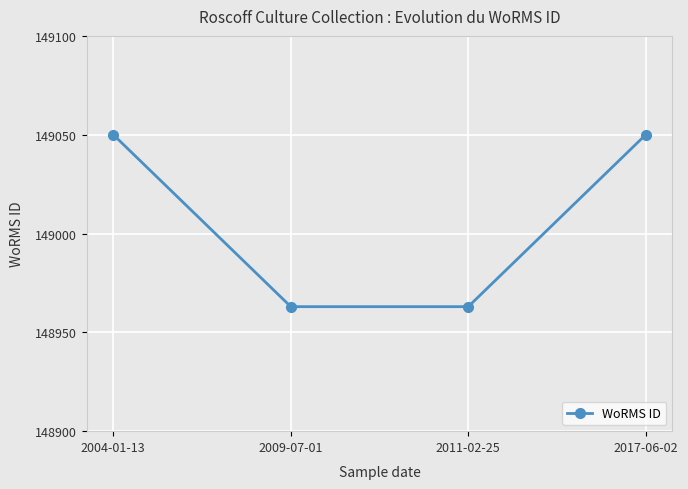

True or false: there are more than 2 points higher than both neighbors.

False